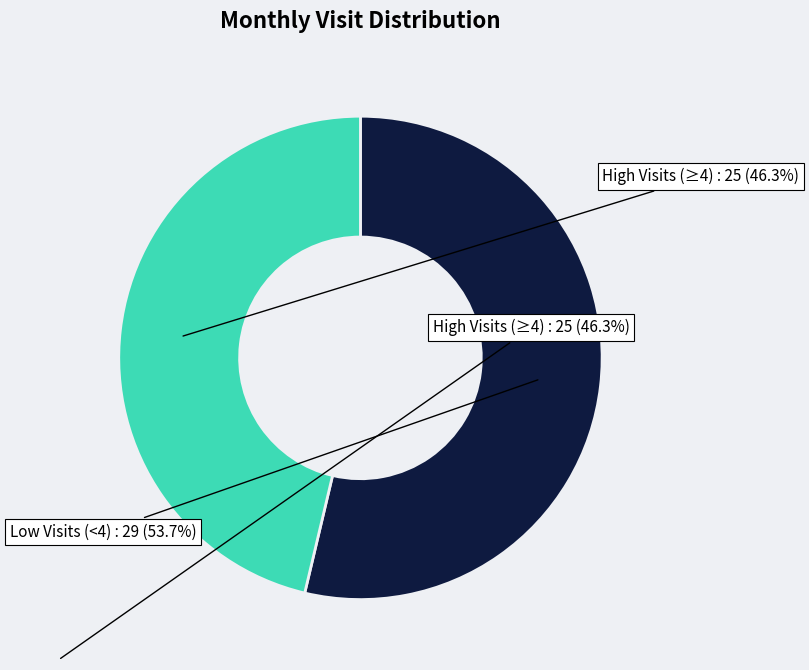

Is there any slice that represents more than half of the pie?

Yes